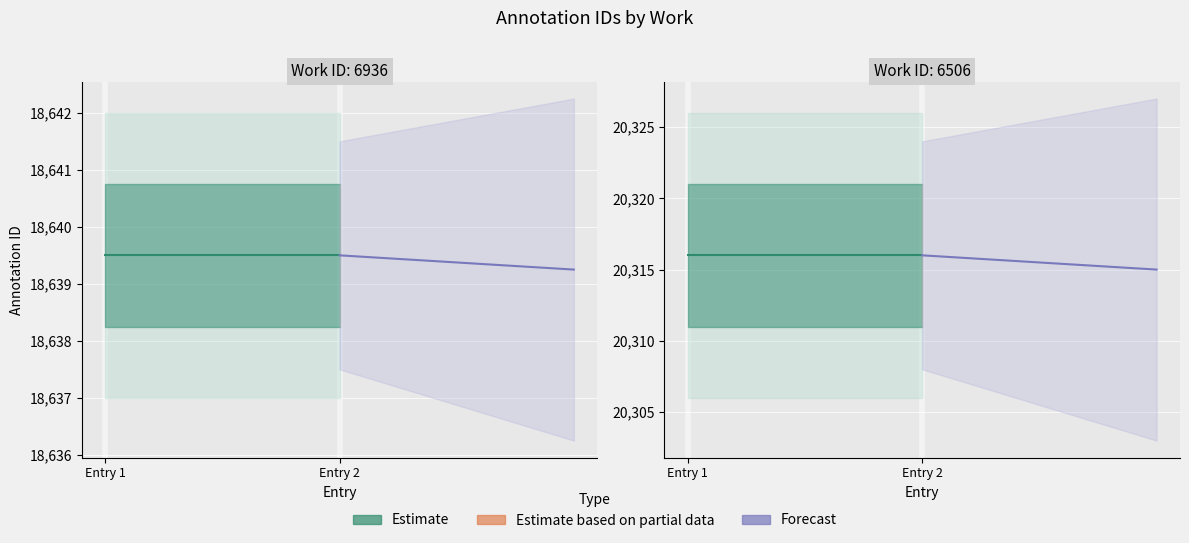

Which category has the lowest value across all series?

Entry 2